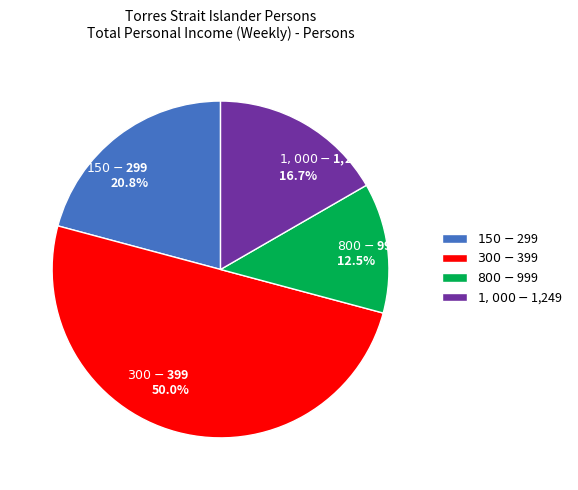

What is the smallest slice in the pie chart?

$800-$999